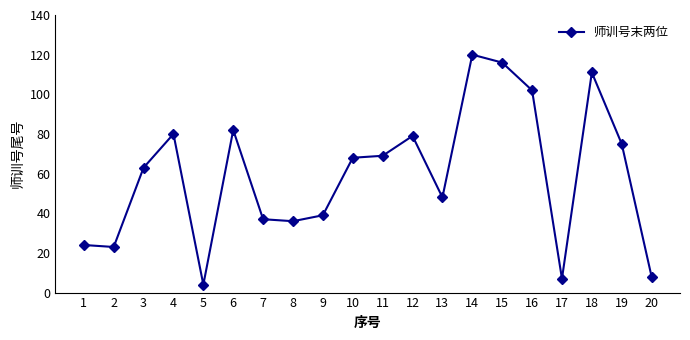

Reading left to right, extract all data points from this chart.

1=24	2=23	3=63	4=80	5=4	6=82	7=37	8=36	9=39	10=68	11=69	12=79	13=48	14=120	15=116	16=102	17=7	18=111	19=75	20=8